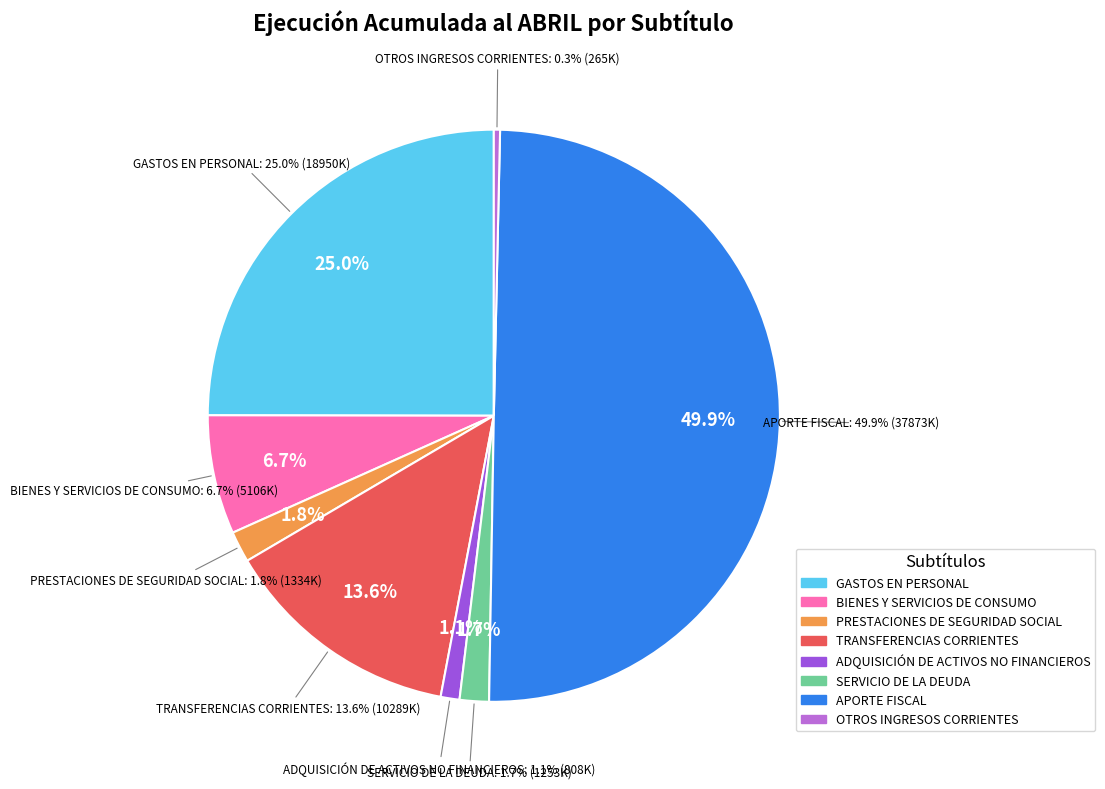

Does OTROS INGRESOS CORRIENTES account for over 50% of the chart?

No